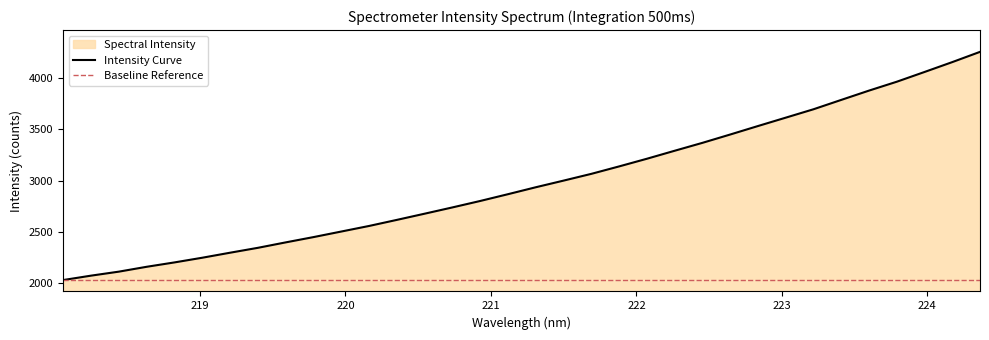

Which label corresponds to the largest value in the chart?

224.3616